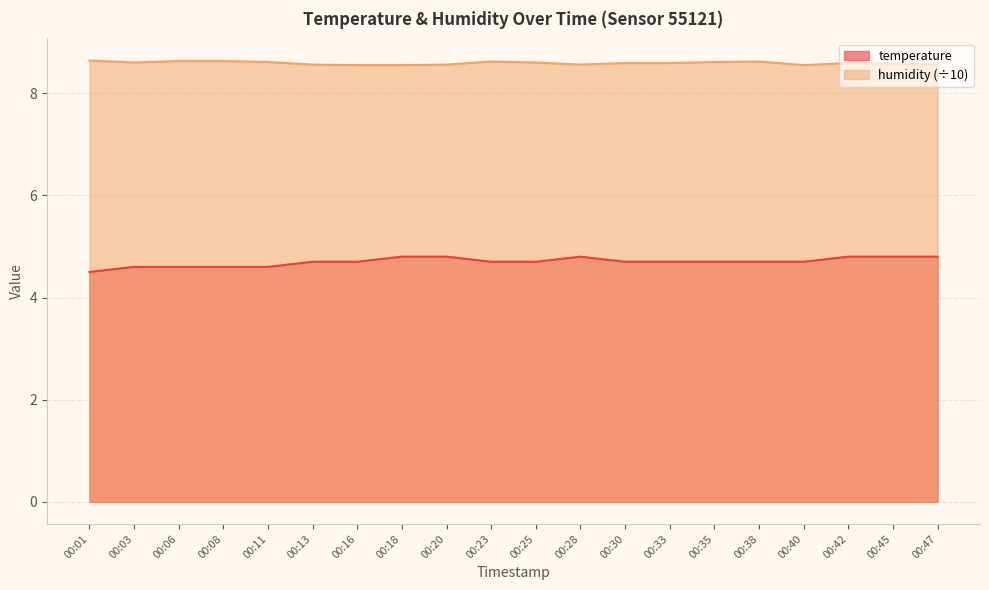

What is the value of the temperature point at the 18th from the left?

4.8